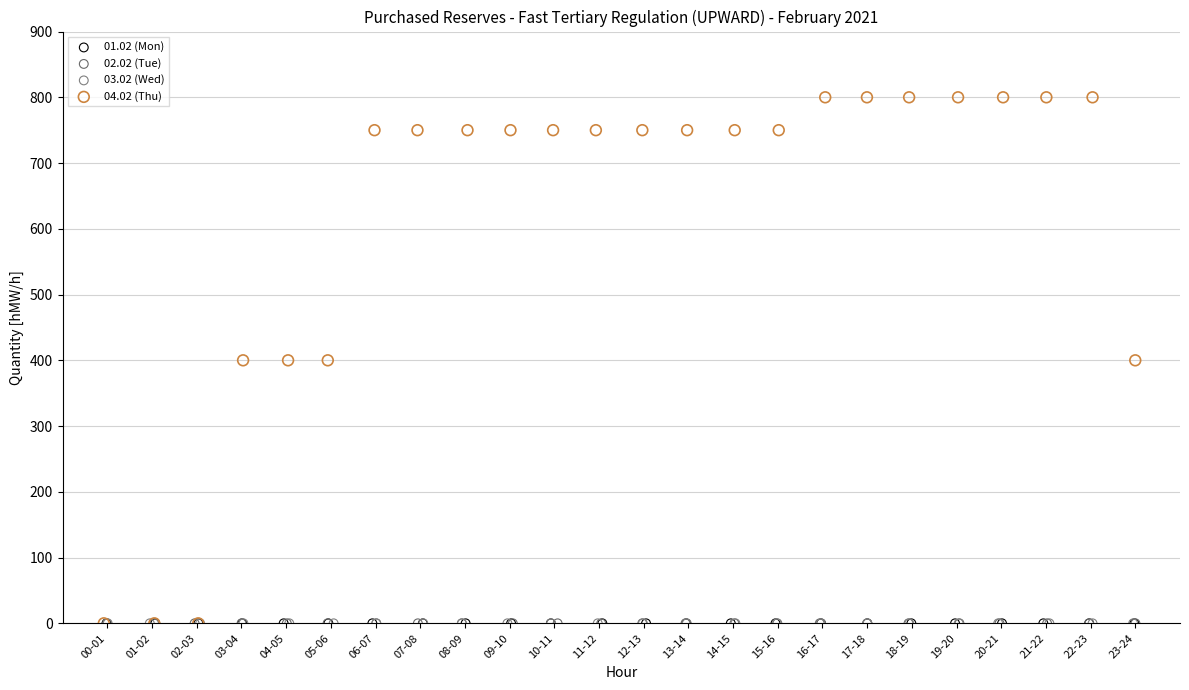

Which series contains the highest Y value?

04.02 (Thu)